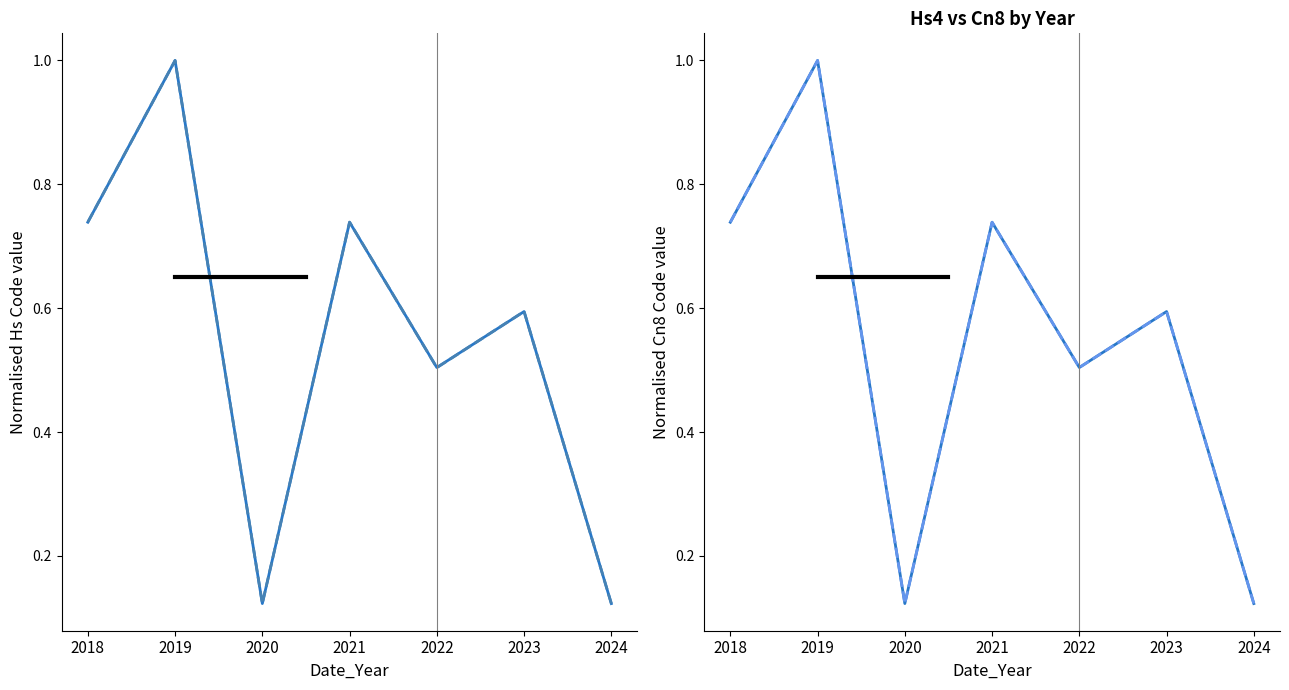

What is the value of the Commodity_Hs4Code point at the 3rd from the left?

0.1